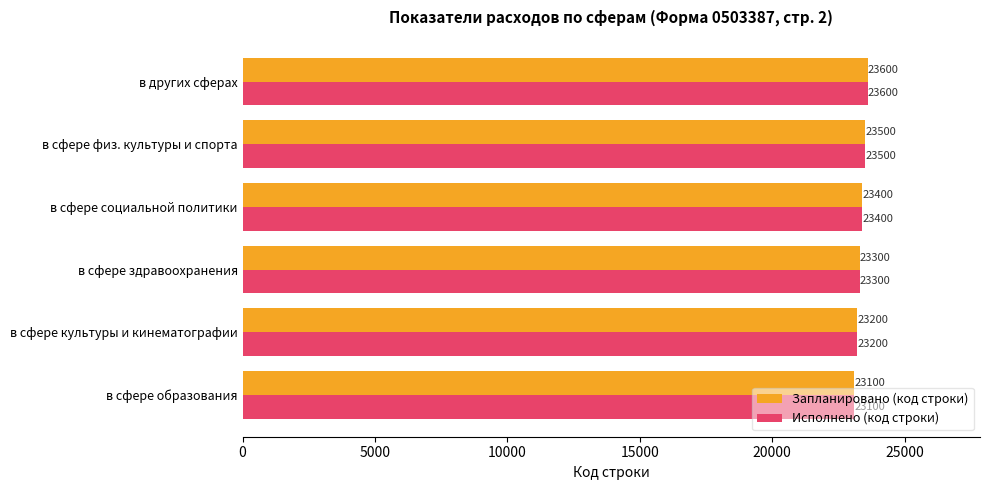

What is the total value across all series at в сфере физ. культуры и спорта?

47000